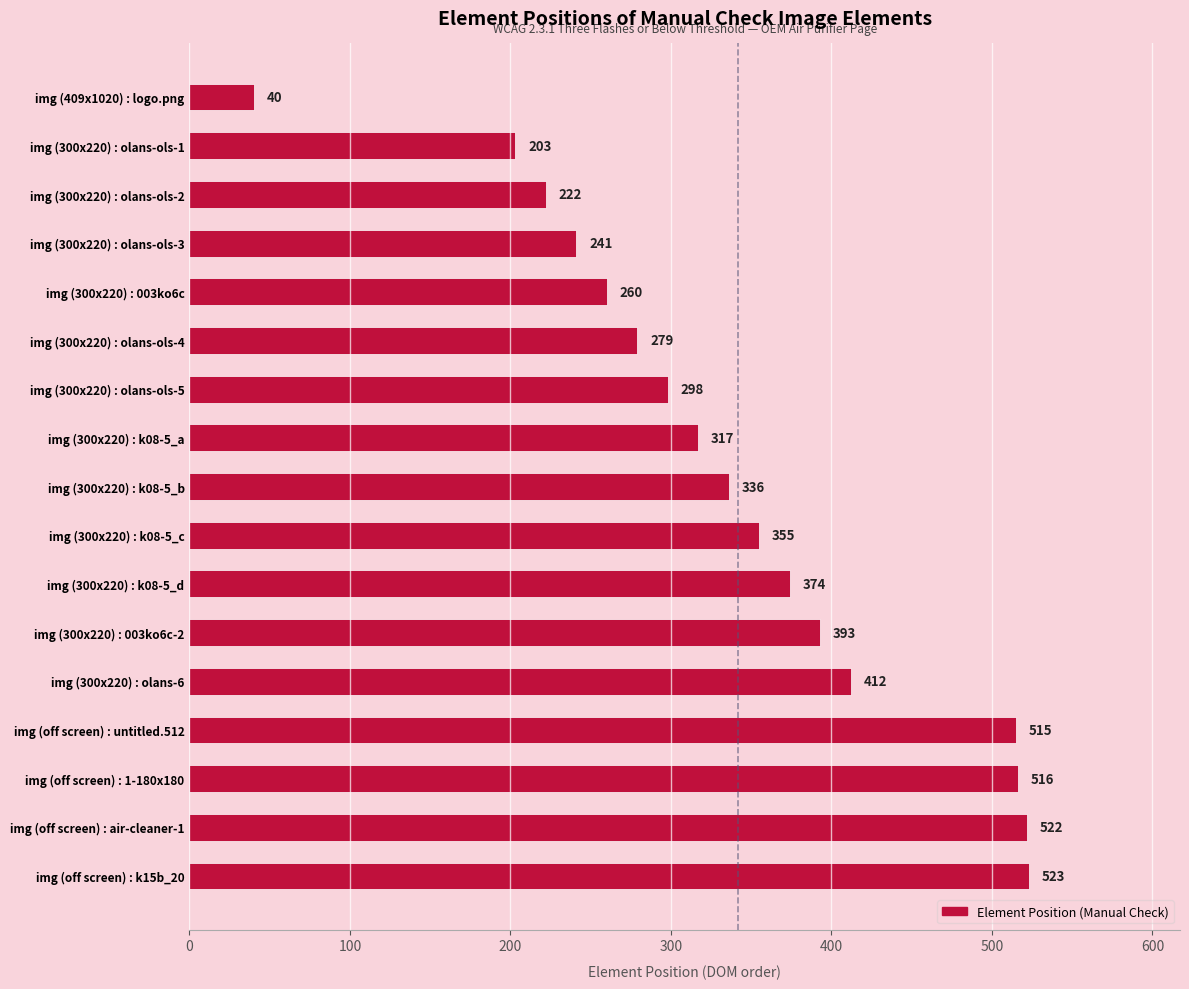

What is the average value?

342